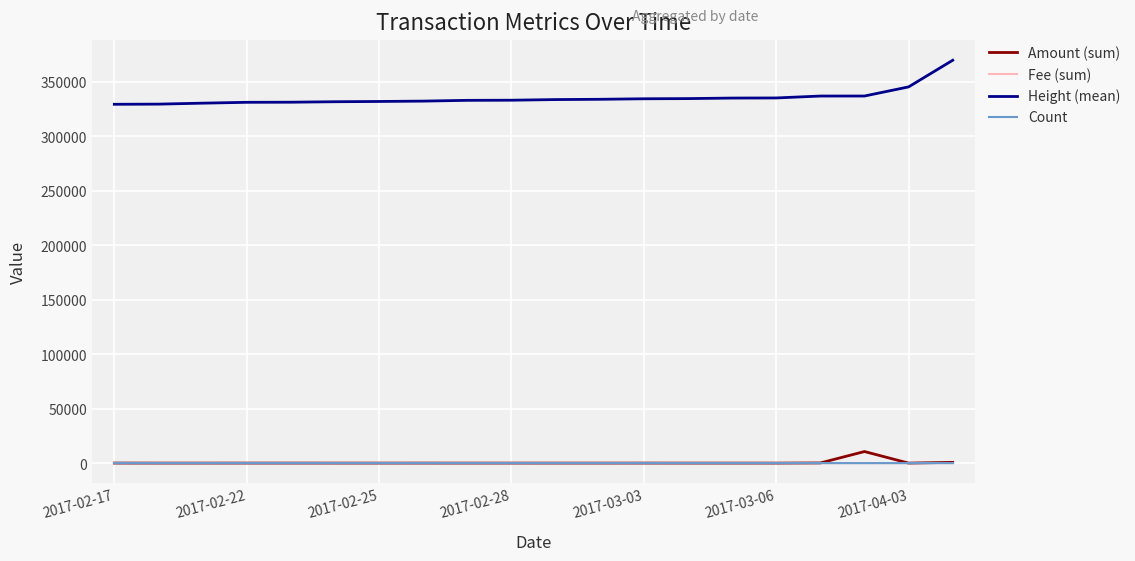

True or false: Height (mean) and Amount (sum) intersect in this chart.

False